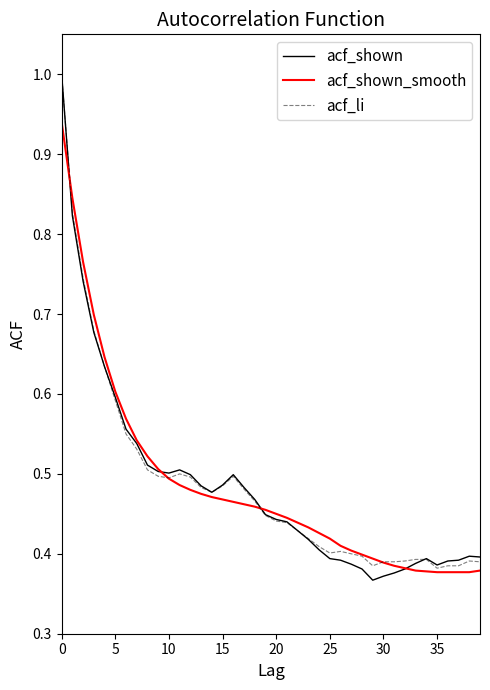

Which series has the largest range (max minus min)?

acf_shown